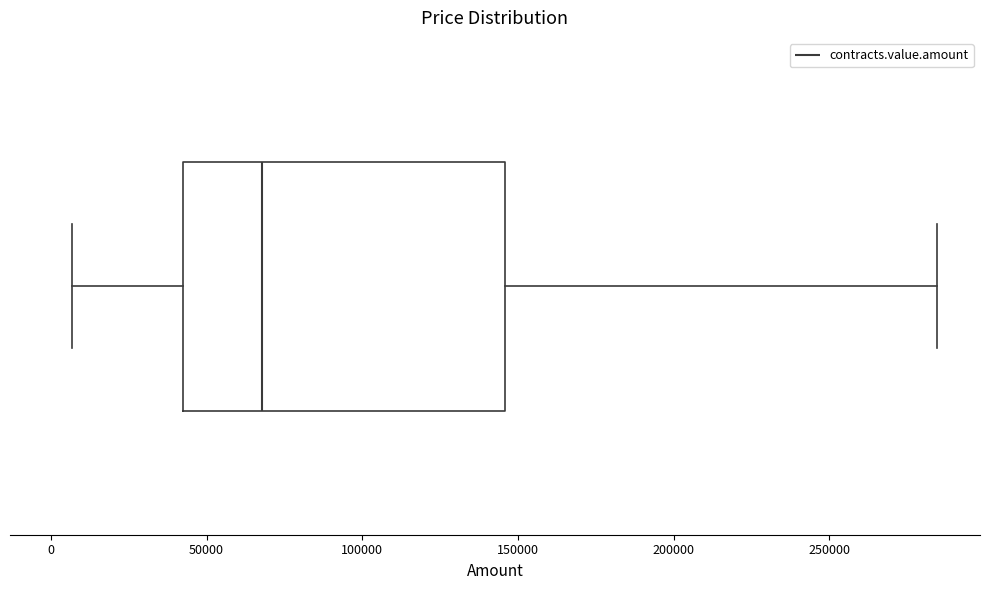

Transcribe this box plot: give where the median line is, the range the box spans, and where the two whiskers end, as read against the x-axis. The values are not printed on the chart, so give them approximately, as read against the axis.

median 70000, box 40000 to 145000, whiskers 5000 to 285000